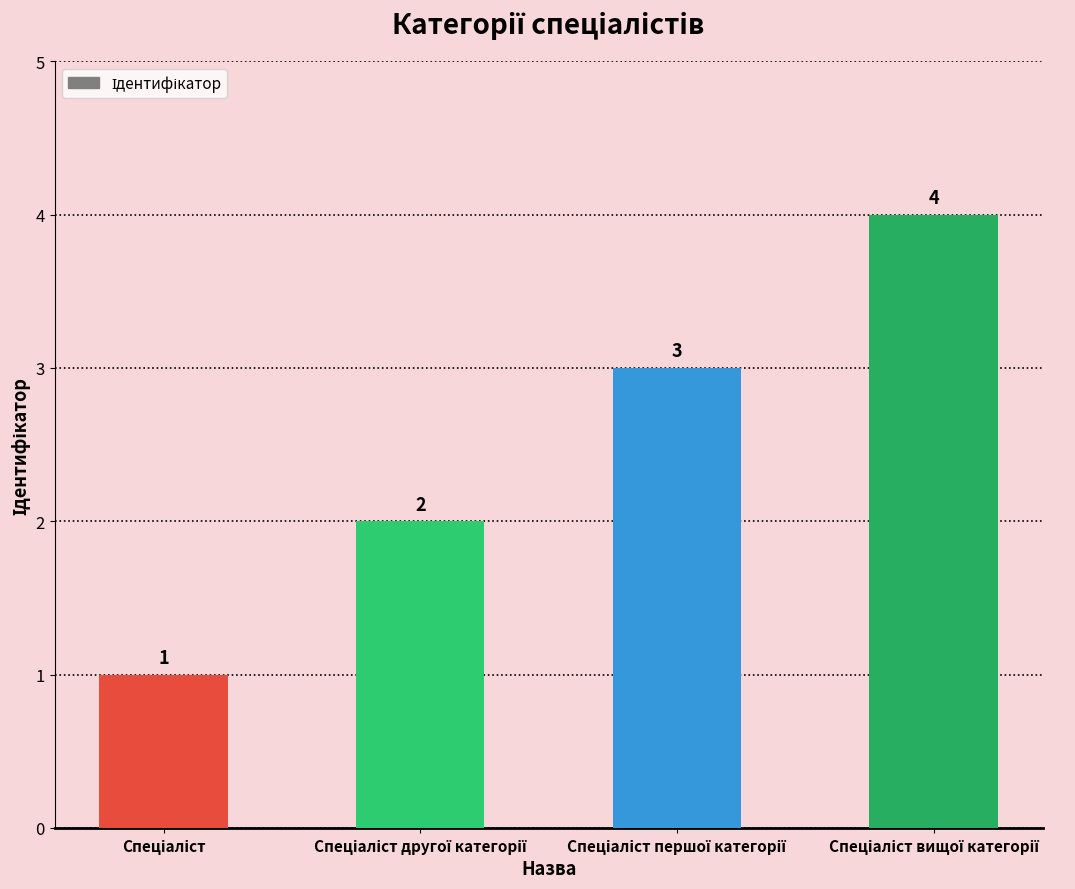

Are the bars grouped side by side (vs. stacked)?

No